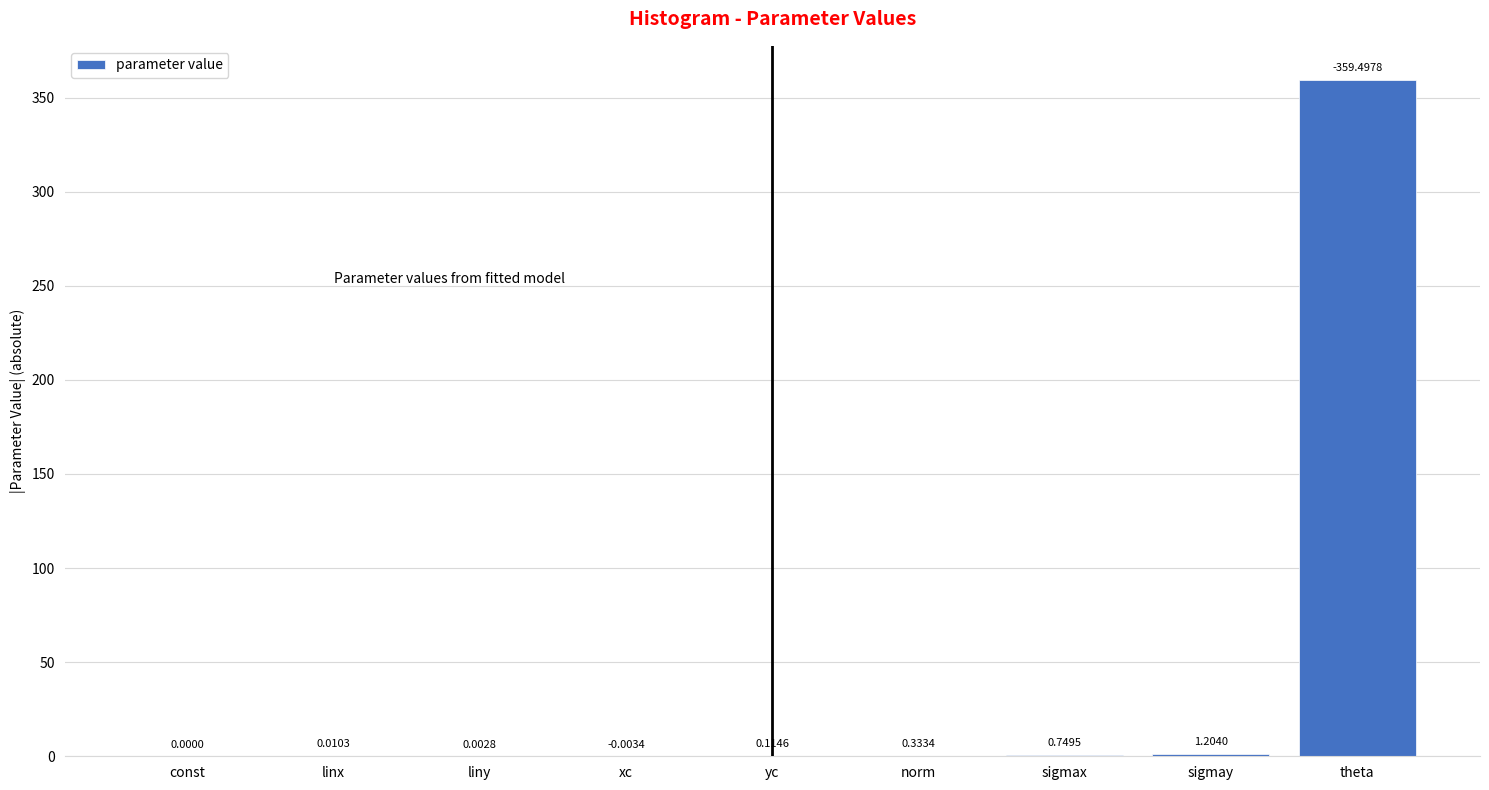

Which label corresponds to the largest value in the chart?

theta